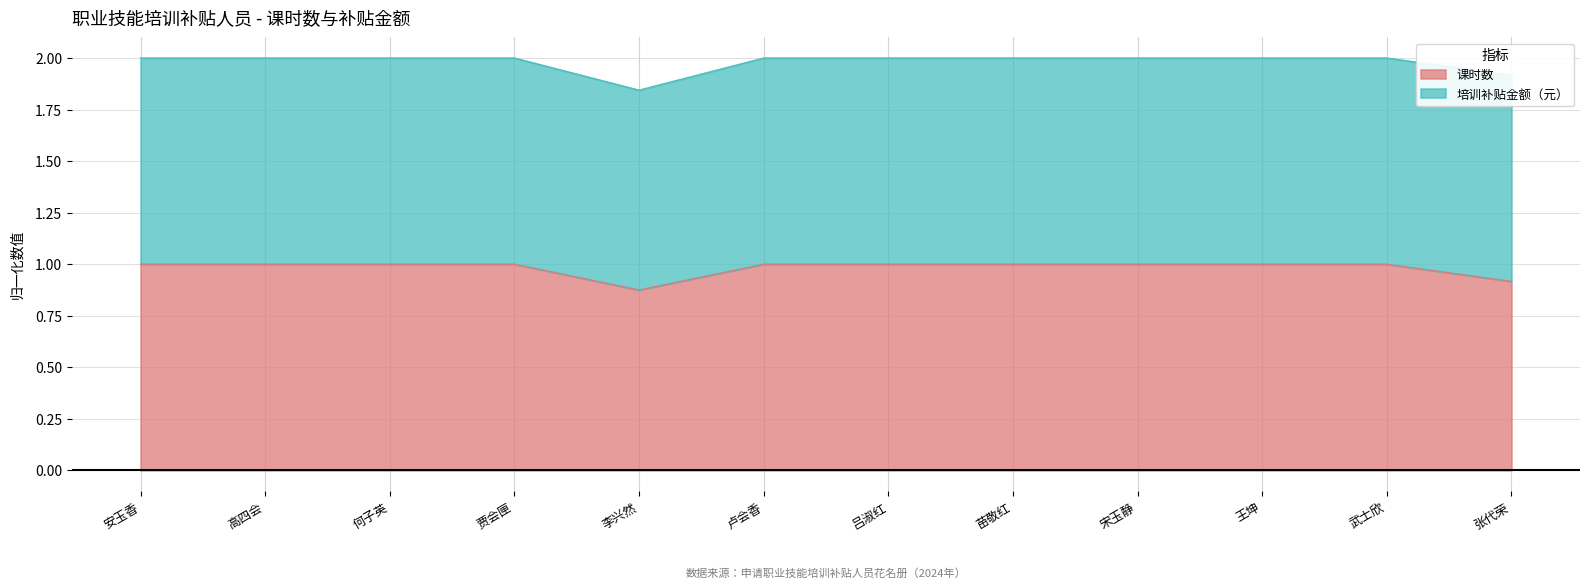

Is it true that the value at 苗敬红 is 1.0?

True